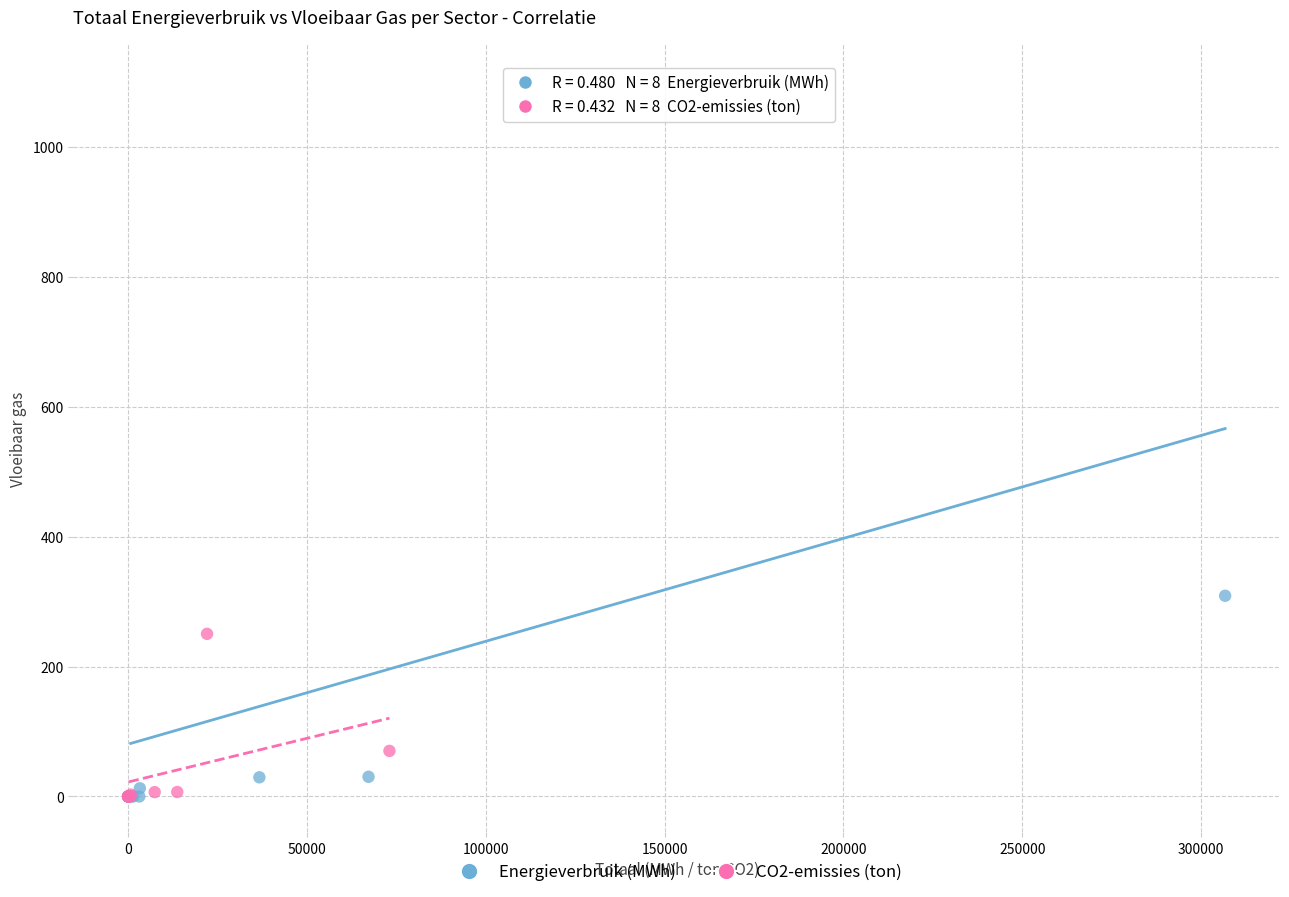

Which series reaches the maximum Y coordinate?

Energieverbruik (MWh)